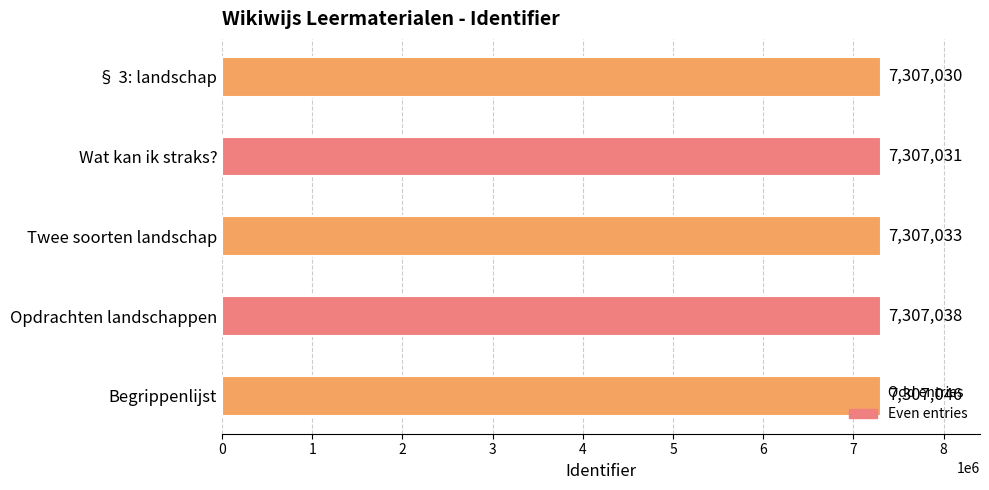

What is the difference between the maximum and second lowest values?

15